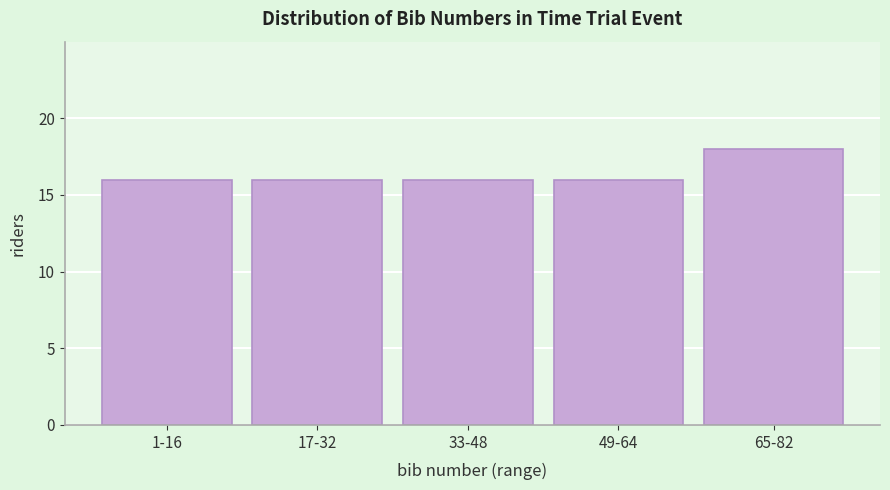

Reading left to right, extract all data points from this chart.

16	16	16	16	18